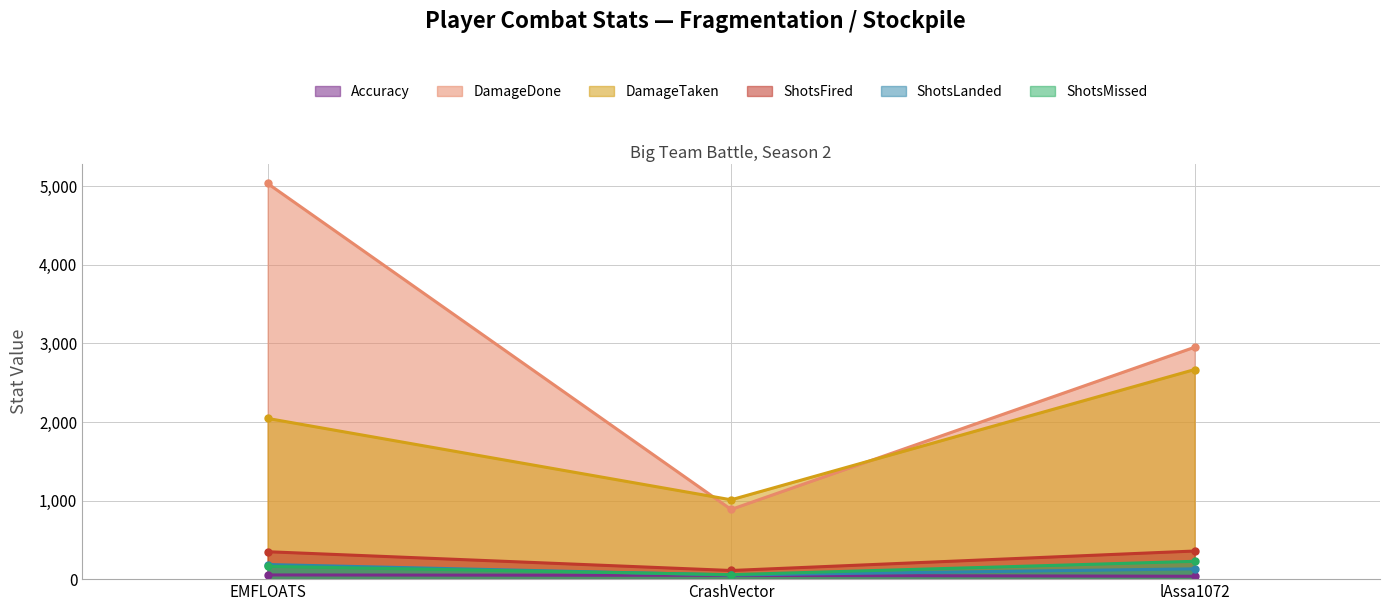

How many lines are shown in the chart?

6